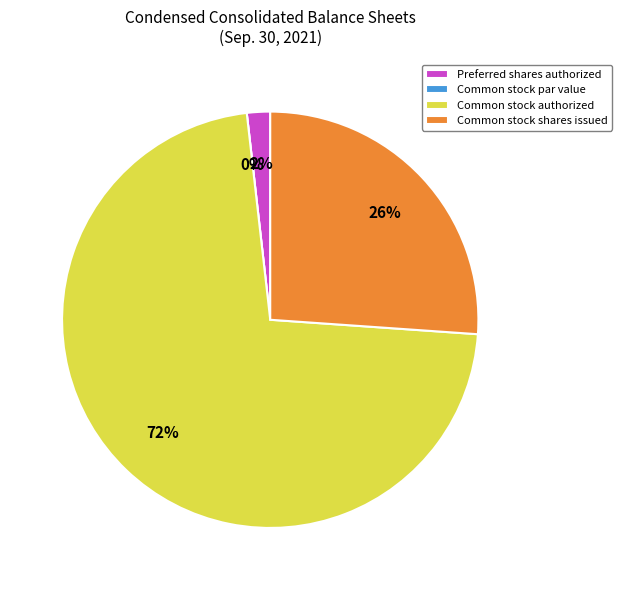

Count the number of slices in the pie.

4